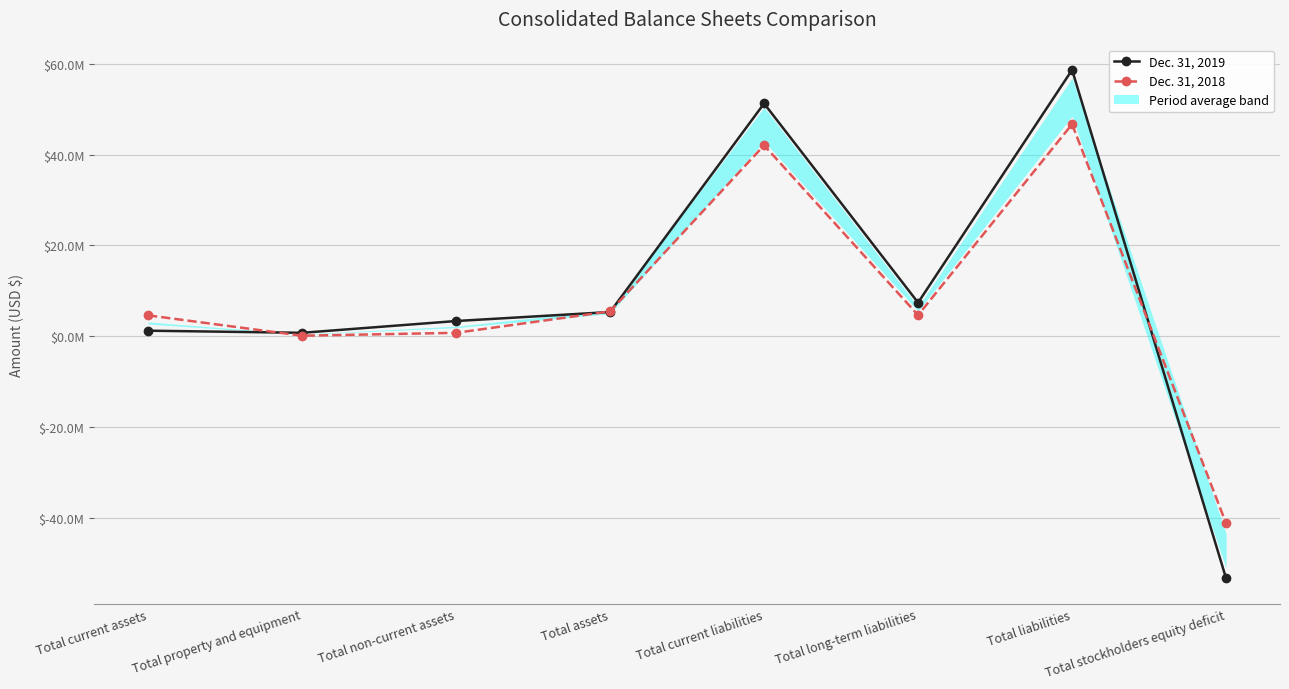

What is the average value of the Dec. 31, 2019 series?

9327037